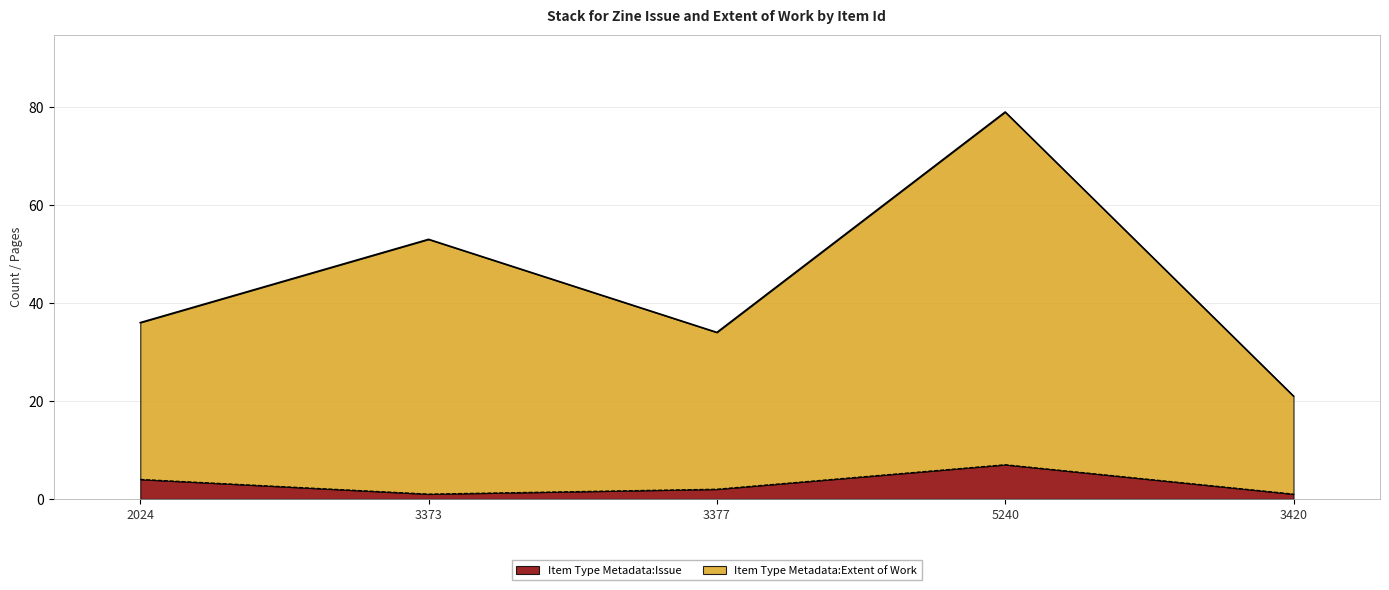

What is the difference between the Item Type Metadata:Issue values at 2024 and 5240?

3